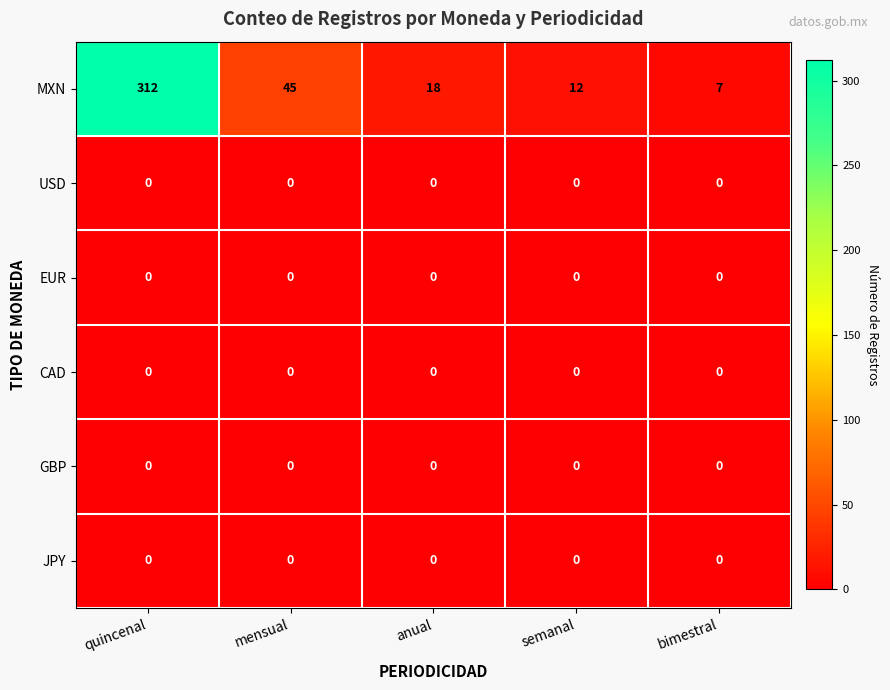

The EUR series shows 0 at bimestral. True or false?

True